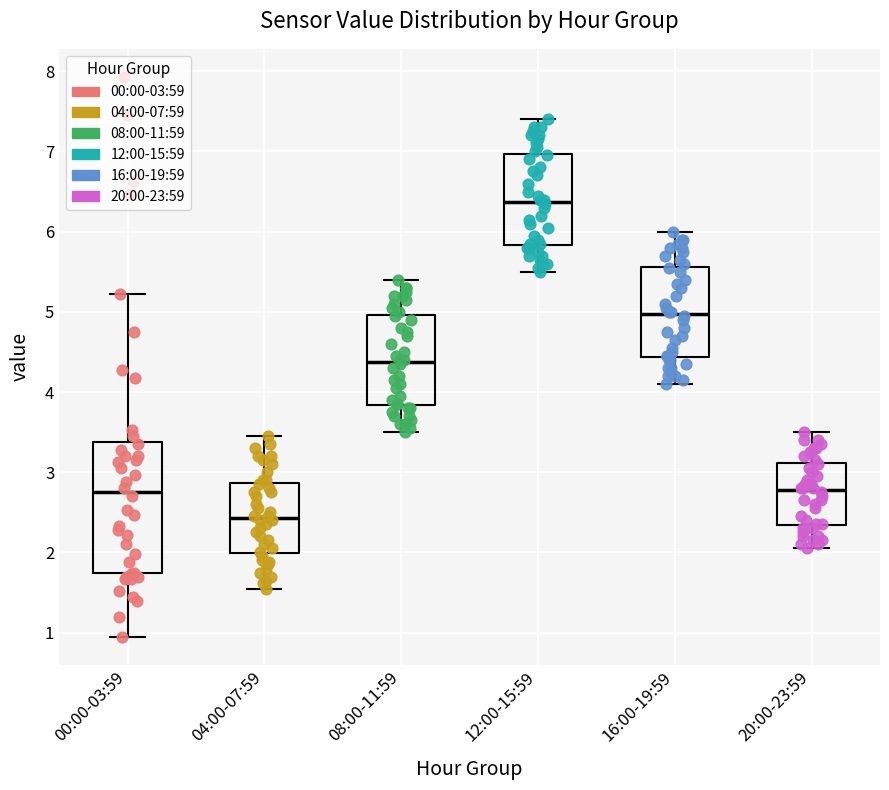

Which box is the tallest, from its lower edge to its upper edge?

00:00-03:59